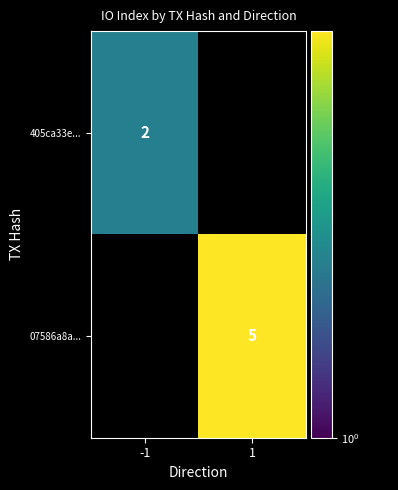

Is it true that 405ca33e... equals 2 at -1?

True